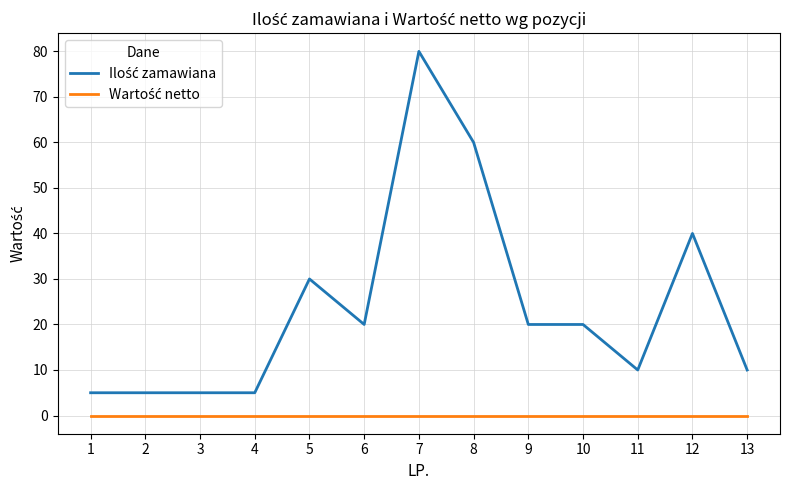

What is the spread (max minus min) of values at 6?

20